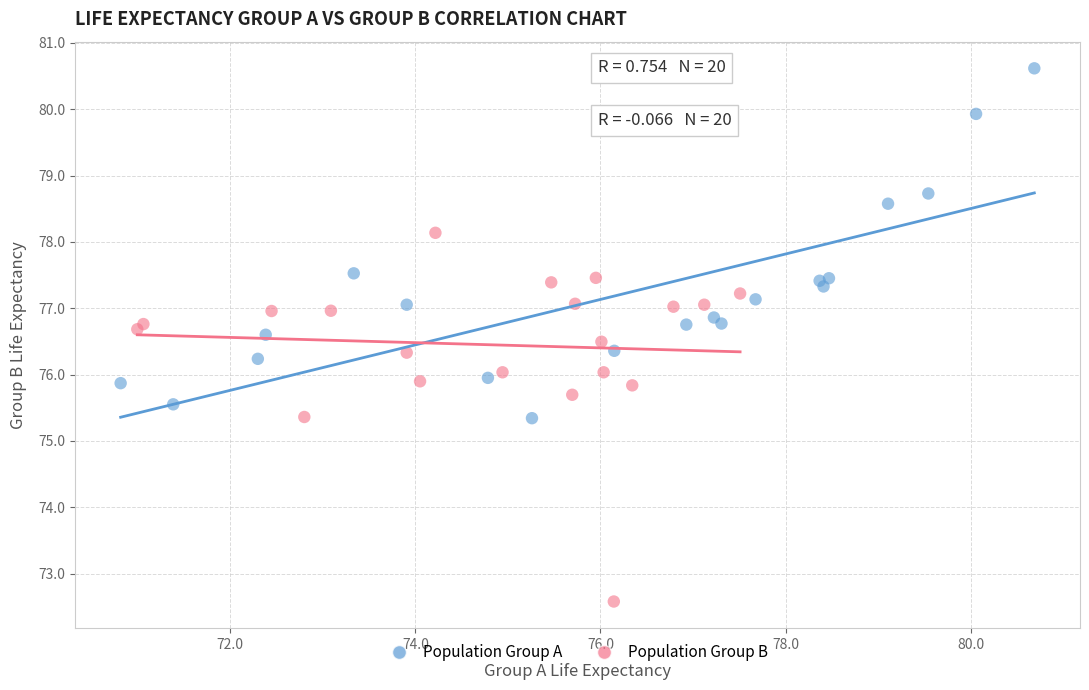

Which series reaches the maximum Y coordinate?

Population Group A